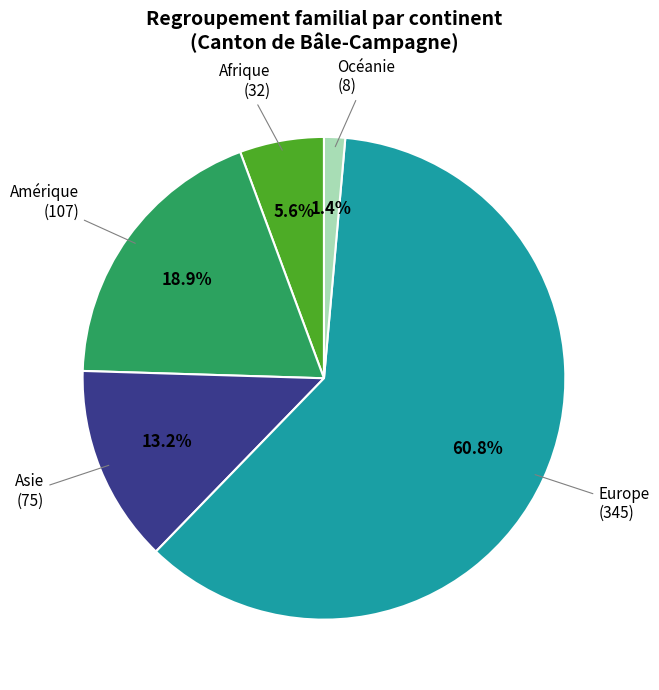

Is there any slice that represents more than half of the pie?

Yes